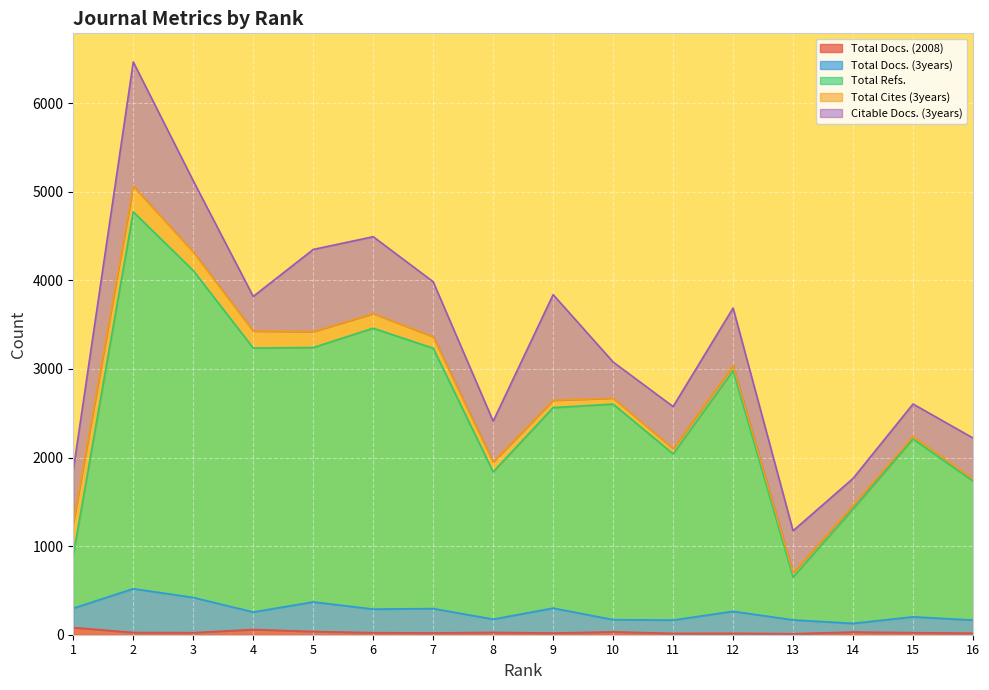

What is the value of the Total Refs. point at the 6th from the left?

3459